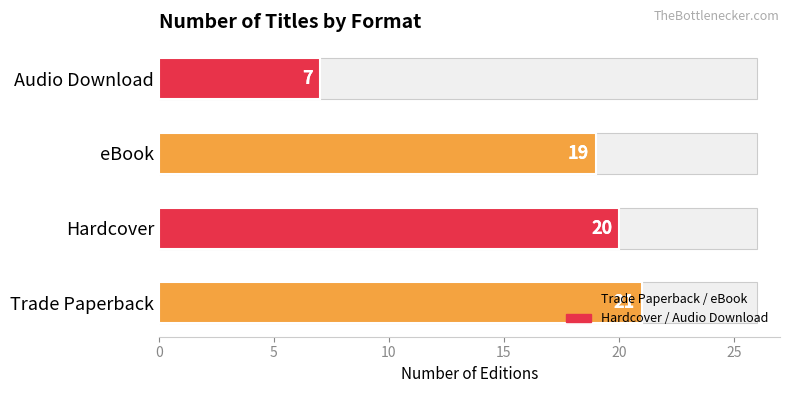

How many bars are there in total?

4